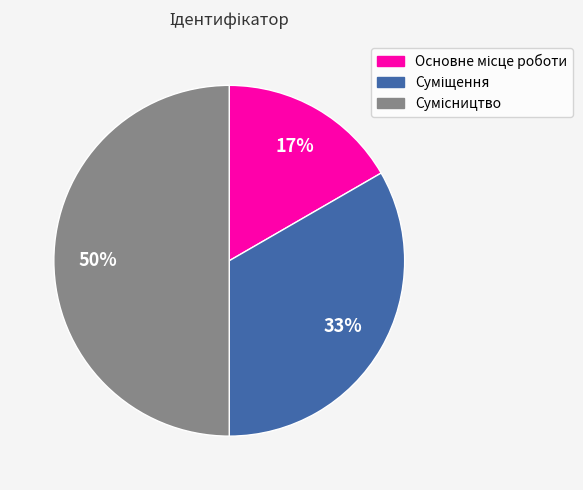

To the nearest percent, what is the average slice percentage?

33%